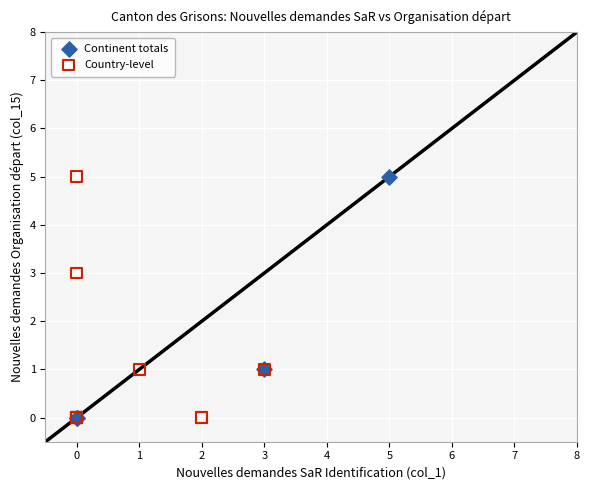

What are all the series names shown in the legend?

Continent totals, Country-level